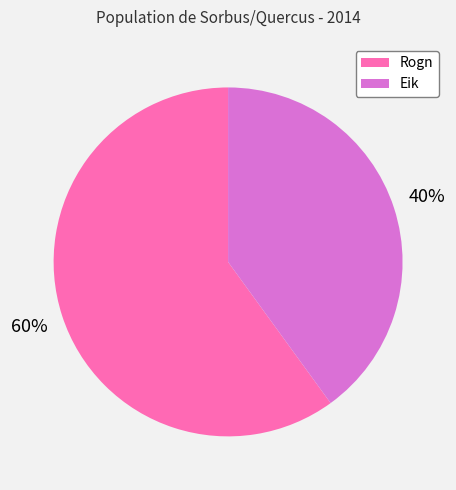

Do Eik and Rogn together represent more than half of the pie?

Yes